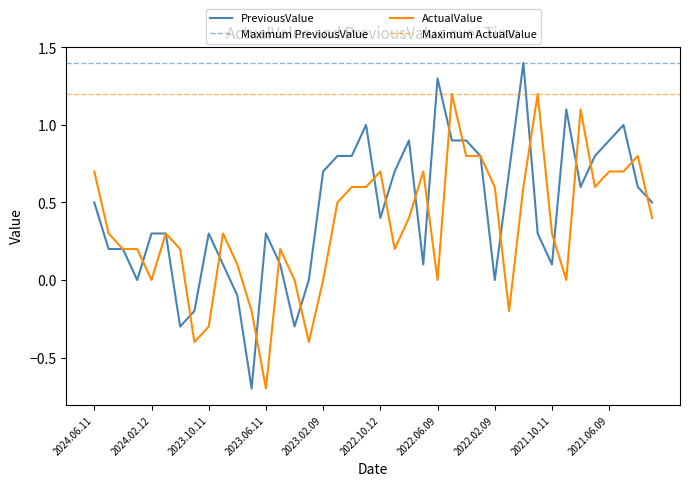

Between which two adjacent categories do ActualValue and PreviousValue first intersect?

2024.03.11 and 2024.02.12